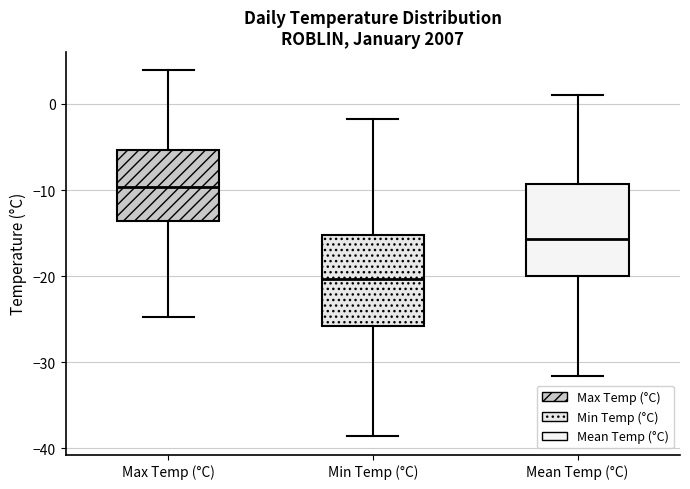

Reading left to right, transcribe this box plot: for each box, give where its median line is, the range the box spans, and where its two whiskers end, as read against the y-axis. The values are not printed on the chart, so give them approximately, as read against the axis.

Max Temp (°C): median -10, box -14 to -5, whiskers -25 to 4
Min Temp (°C): median -20, box -26 to -15, whiskers -39 to -2
Mean Temp (°C): median -16, box -20 to -9, whiskers -32 to 1